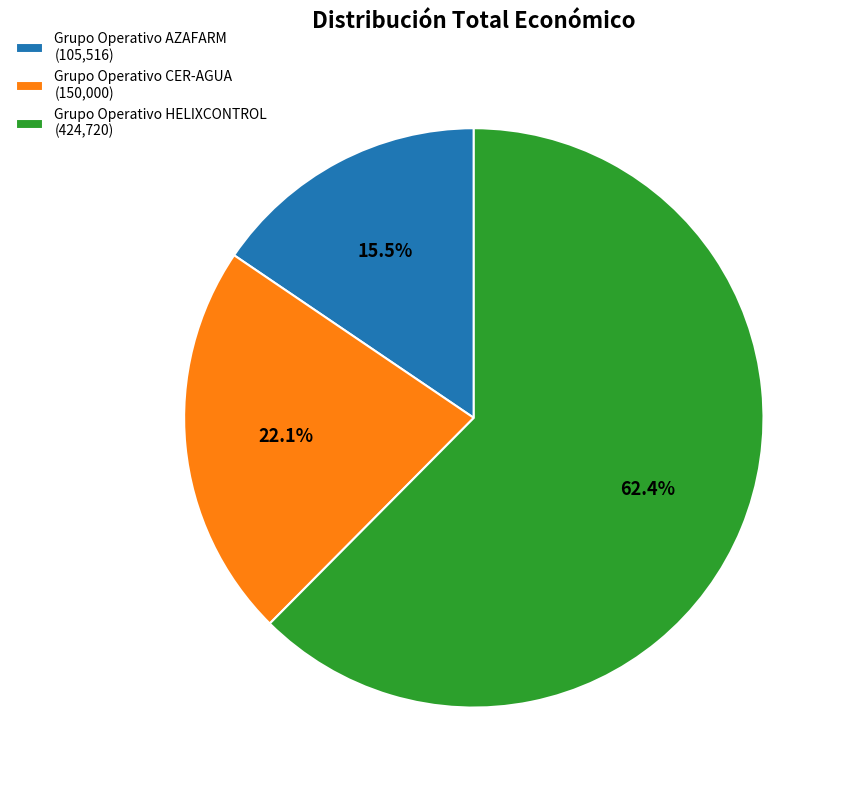

How much of the chart is everything except Grupo Operativo HELIXCONTROL (424,720)?

37.6%